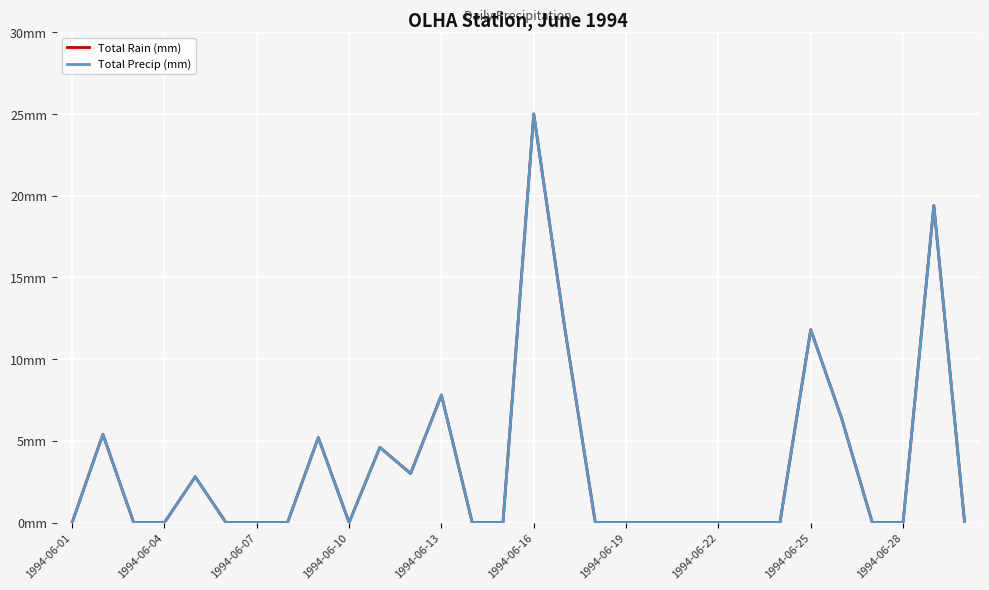

Does the chart have visible grid lines?

Yes